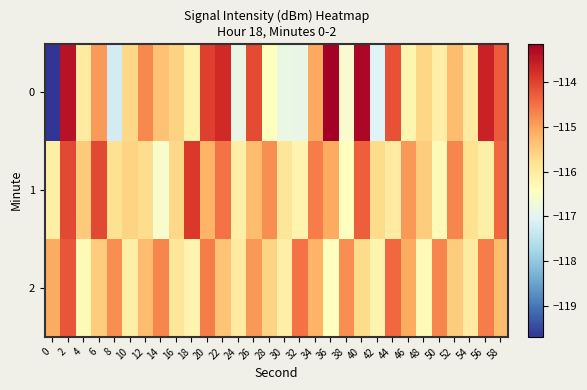

Which series has the largest total across all categories?

1